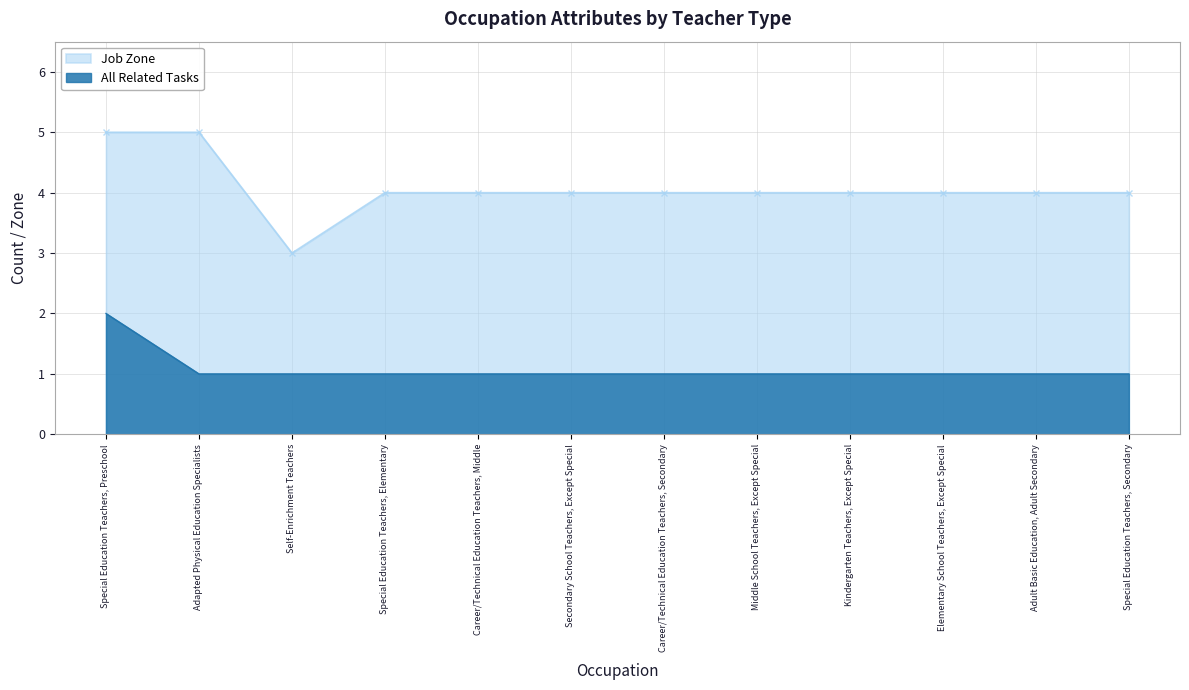

How many values in the All Related Tasks series exceed 1?

1